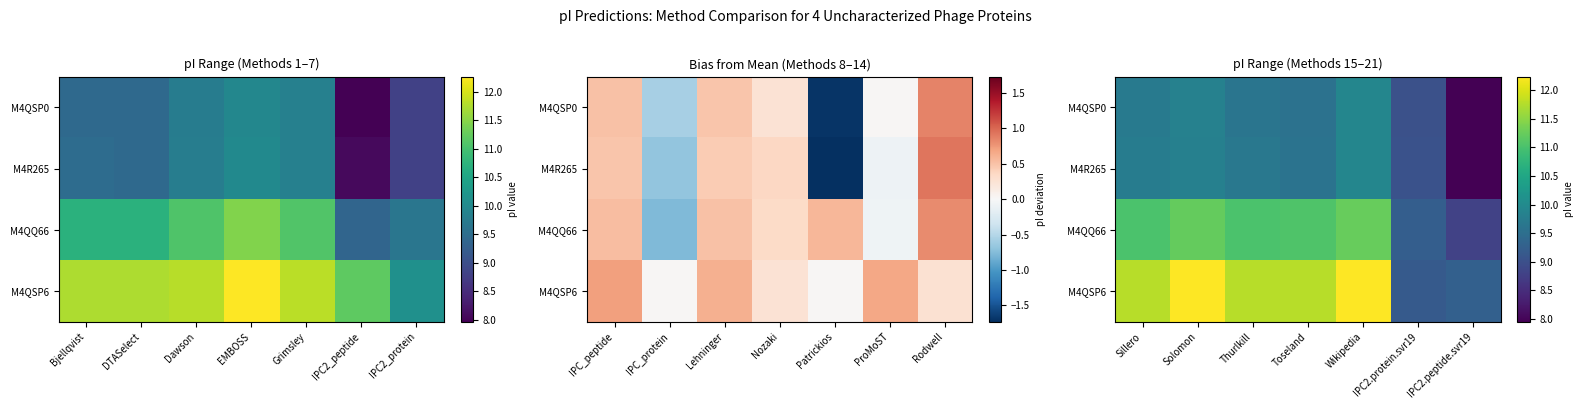

What is the average value of the M4QSP0 series?

9.4